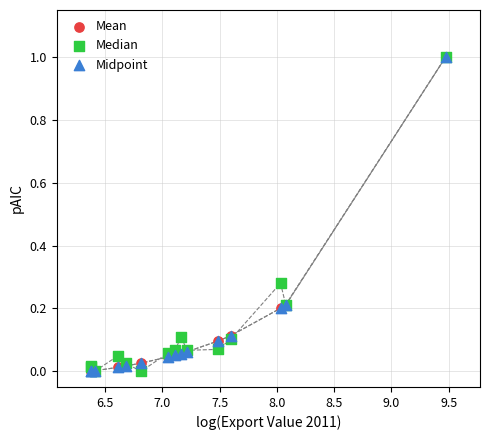

What are all the series names shown in the legend?

Mean, Median, Midpoint